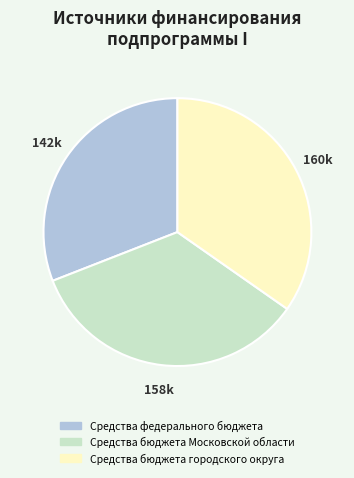

Between Средства бюджета Московской области and Средства федерального бюджета, which is larger?

Средства бюджета Московской области